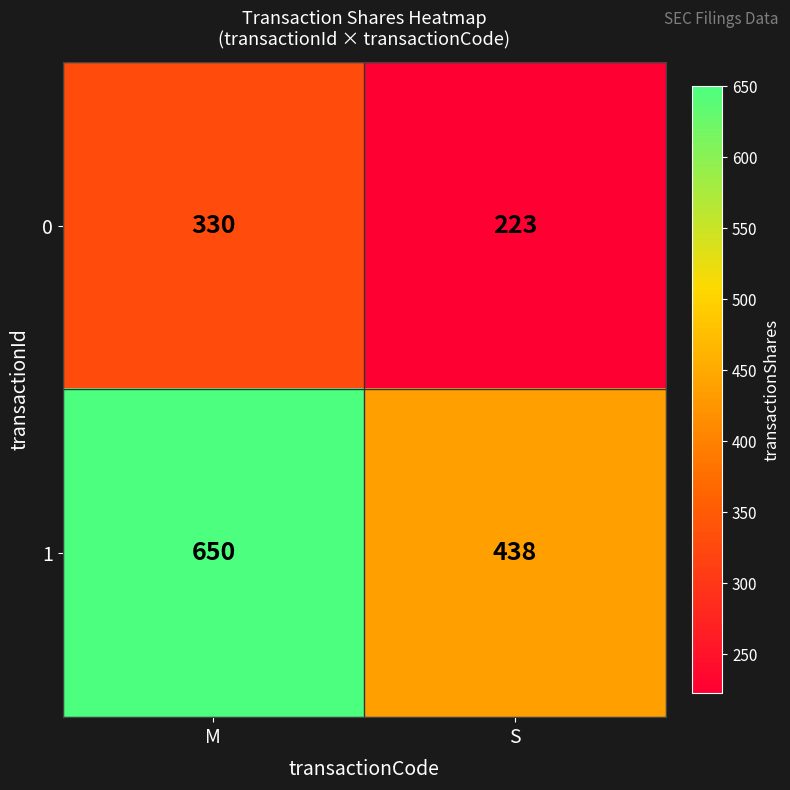

Reading left to right, extract all data points from this chart.

0: M=330	S=223
1: M=650	S=438